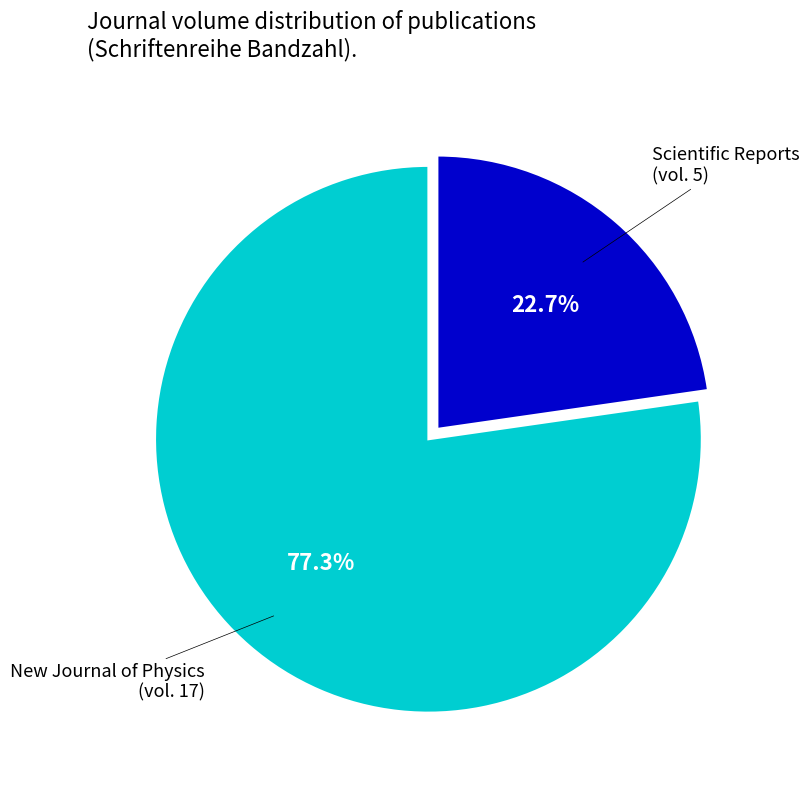

Is there any slice that represents more than half of the pie?

Yes